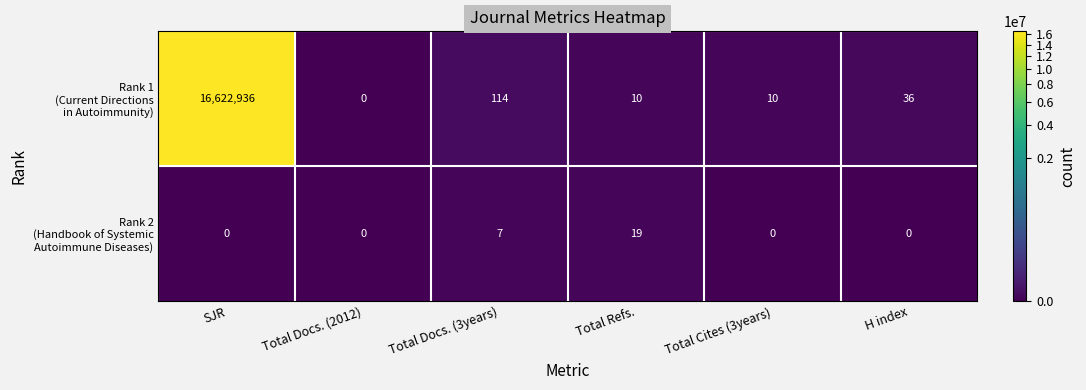

What is the difference between the highest and lowest values at Total Refs.?

9